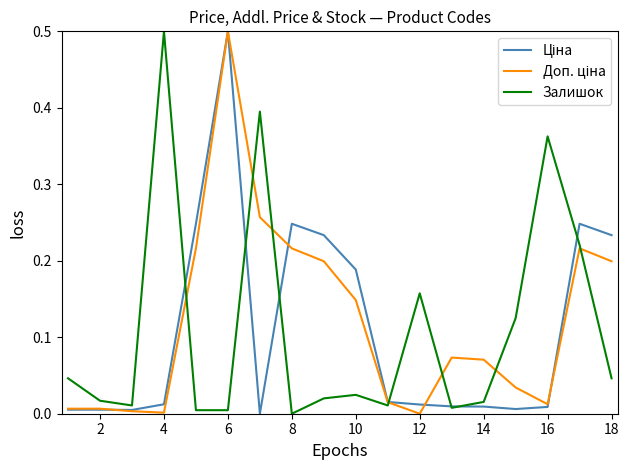

What is the difference between the second highest and second lowest values in the Доп. ціна series?

0.3